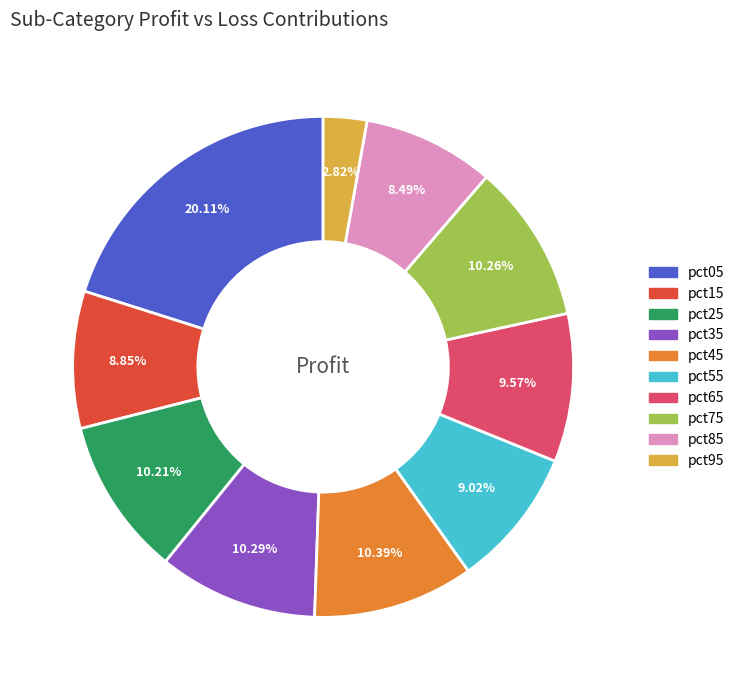

Which has a higher value, pct45 or pct85?

pct45